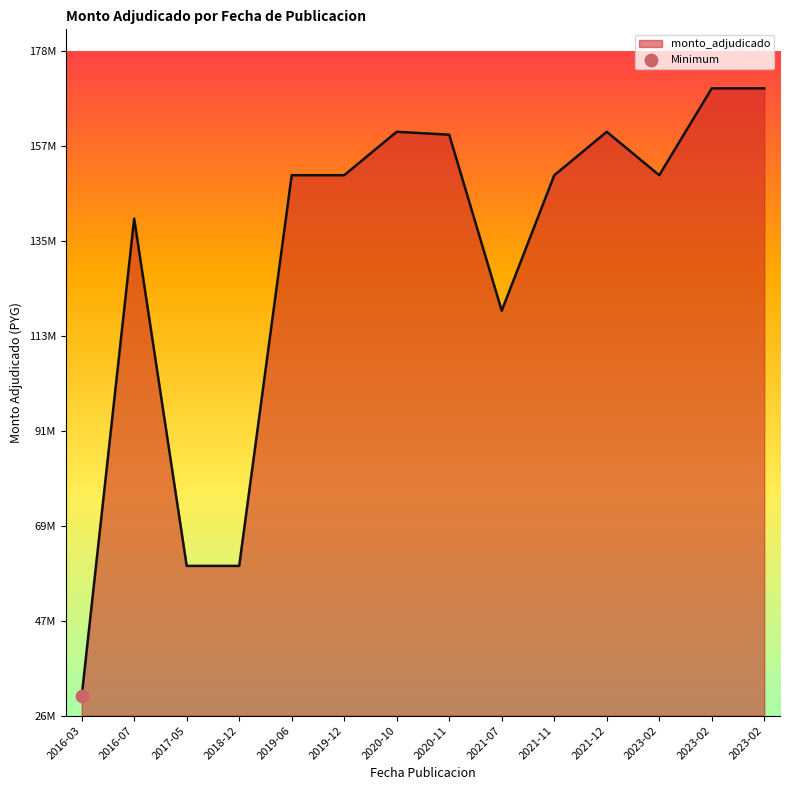

What is the change in value from 2019-12 to 2021-11?

-19000